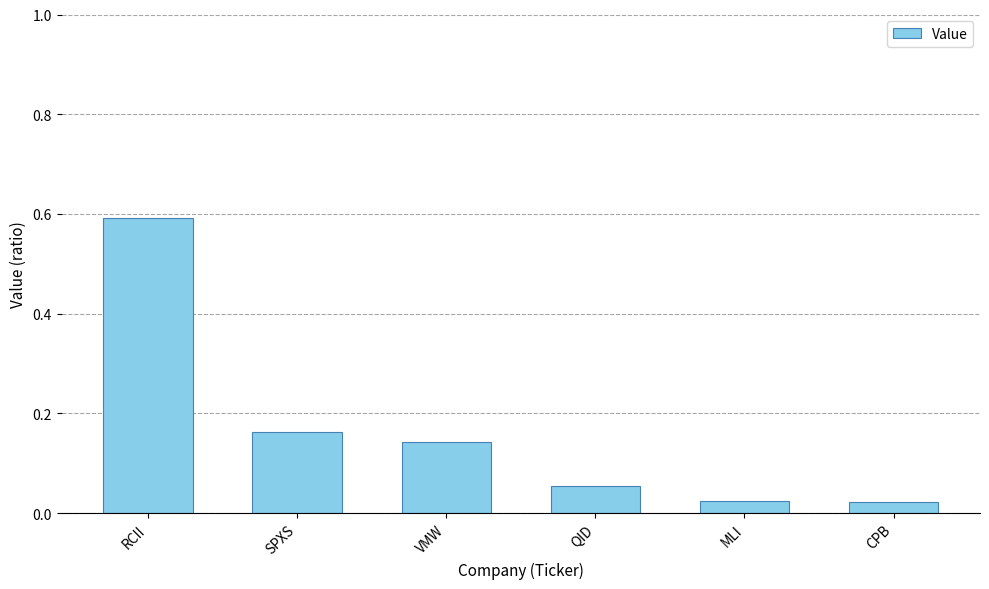

Which category has the highest value across all series?

RCII